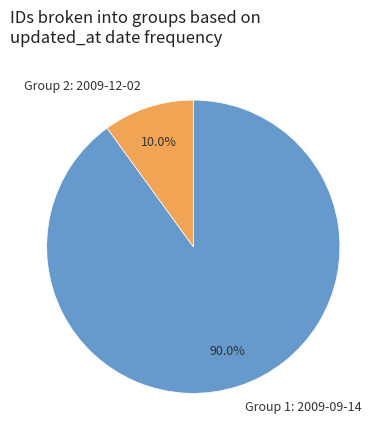

What is the total percentage of Group 2: 2009-12-02 and Group 1: 2009-09-14?

100.0%